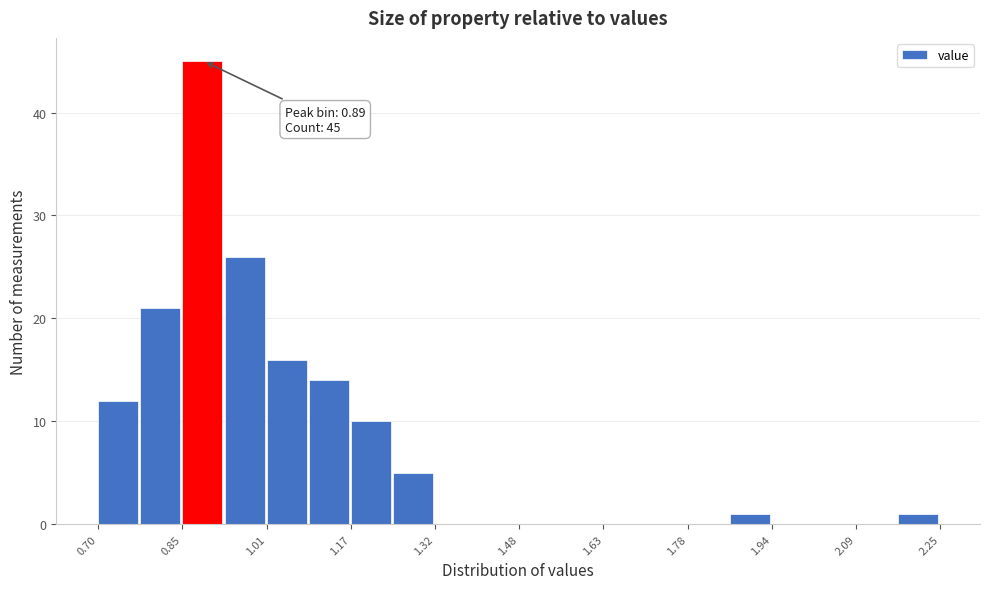

Read against the x-axis, roughly where is the centre of the tallest bar?

0.90